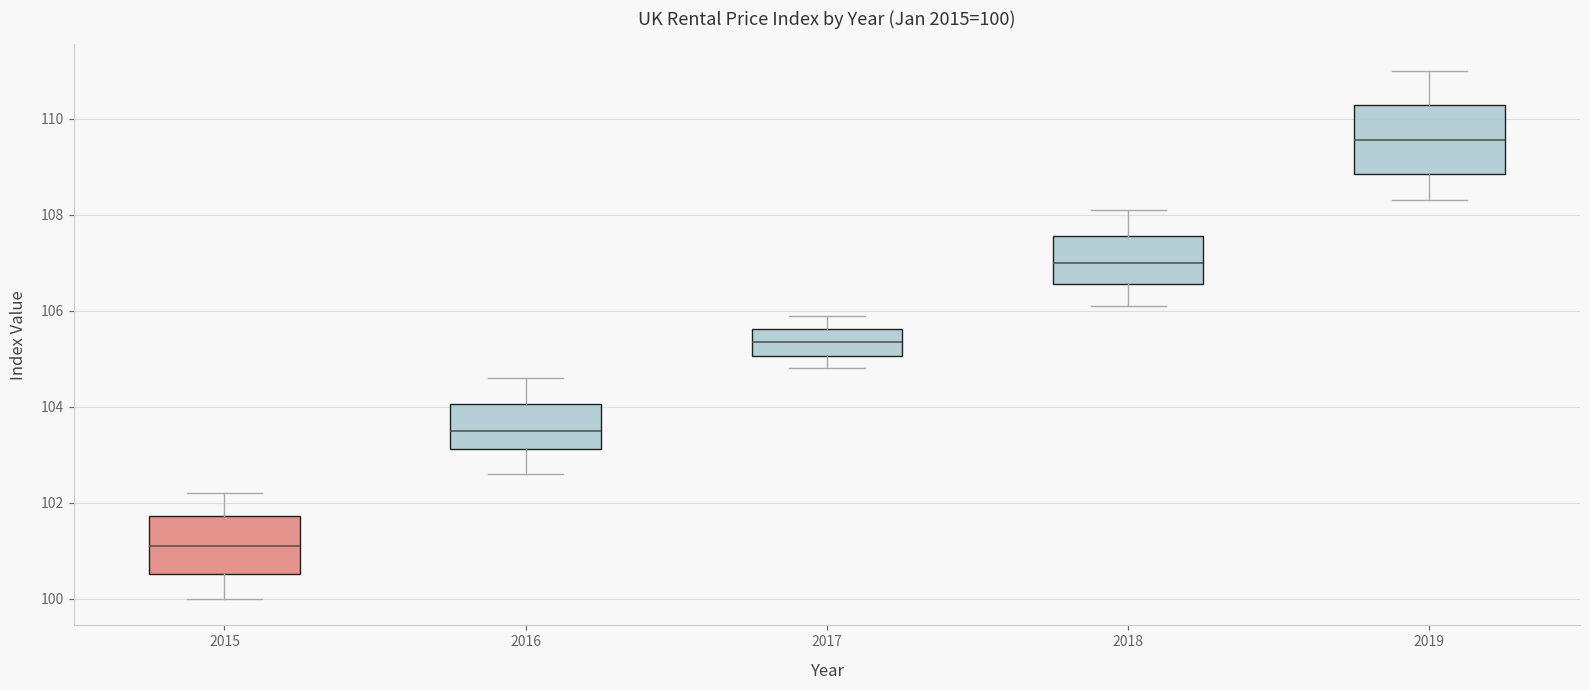

Which box has the lowest median line?

2015